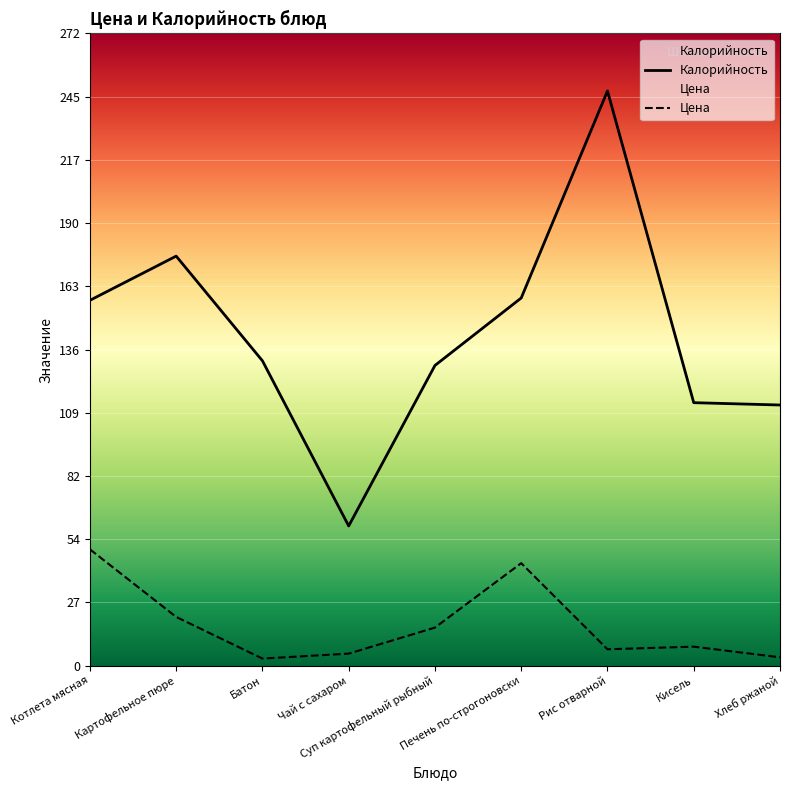

What are all the series names shown in the legend?

Цена, Калорийность